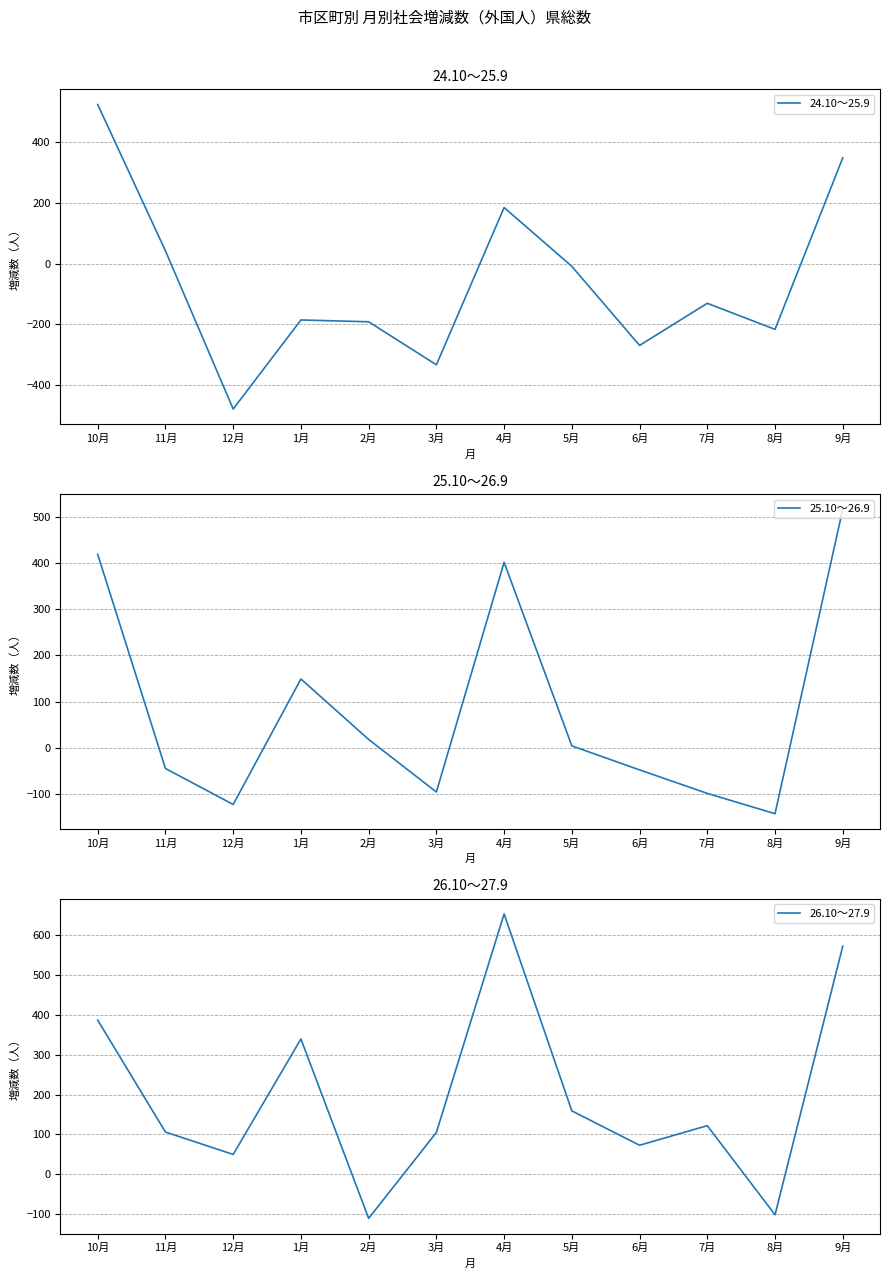

Is it true that 26.10～27.9 equals -101 at 8月?

True